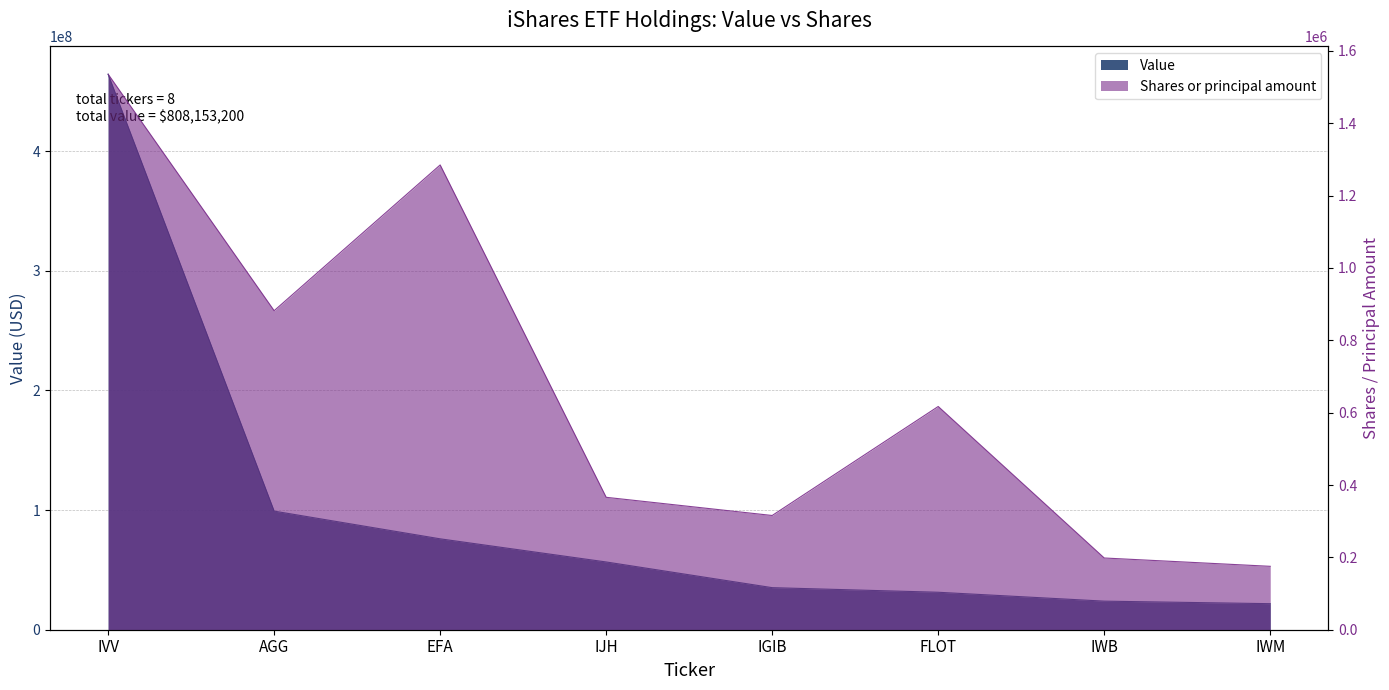

The Value series shows 23885000 at IWB. True or false?

True